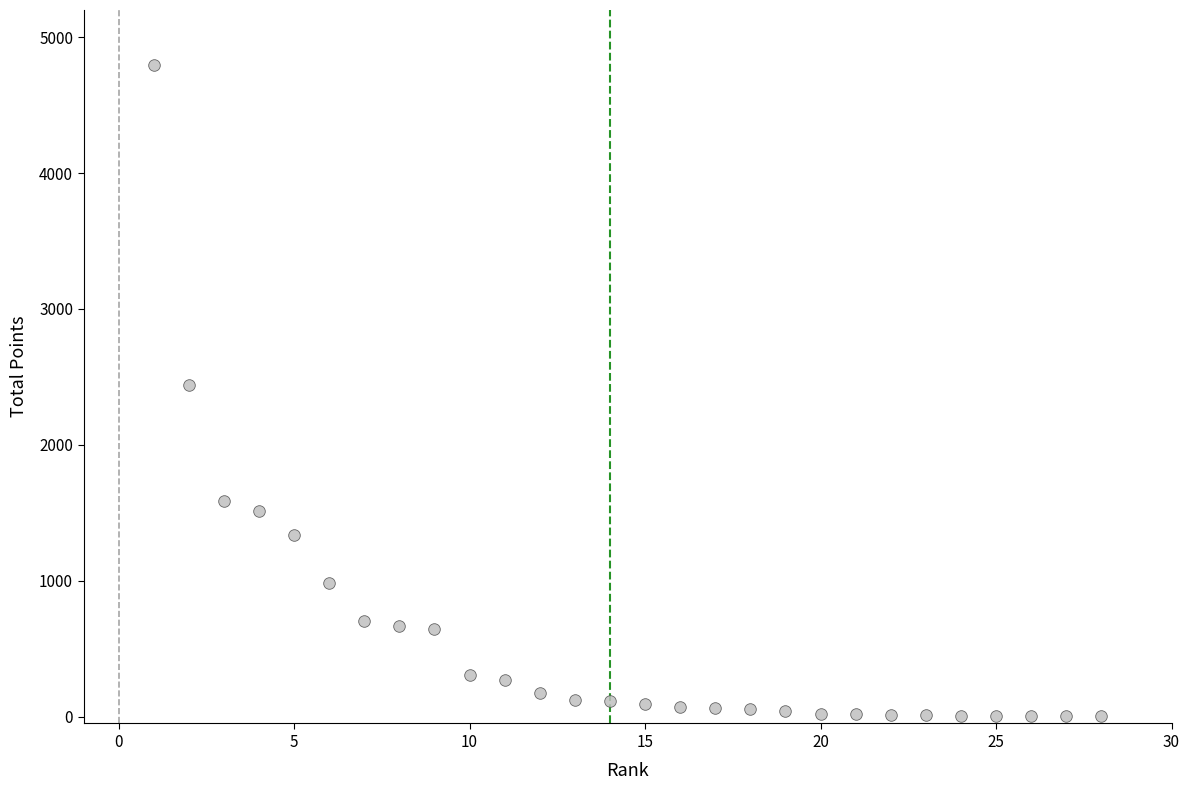

What is the range of X values (max minus min)?

27